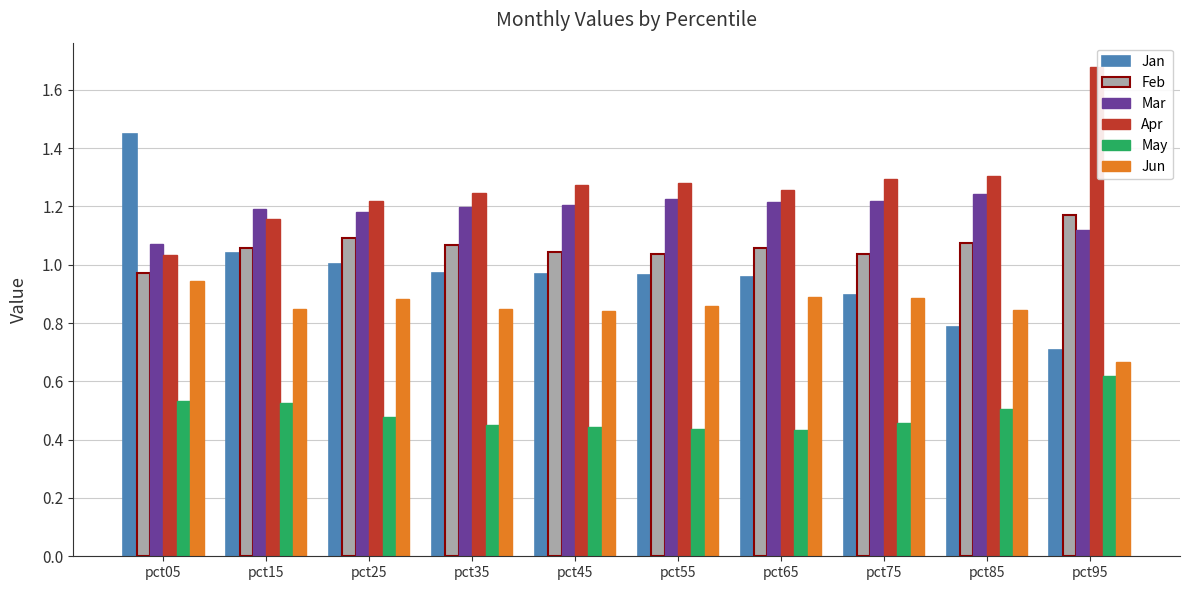

Rank the series by their maximum value, from highest to lowest.

Apr, Jan, Mar, Feb, Jun, May